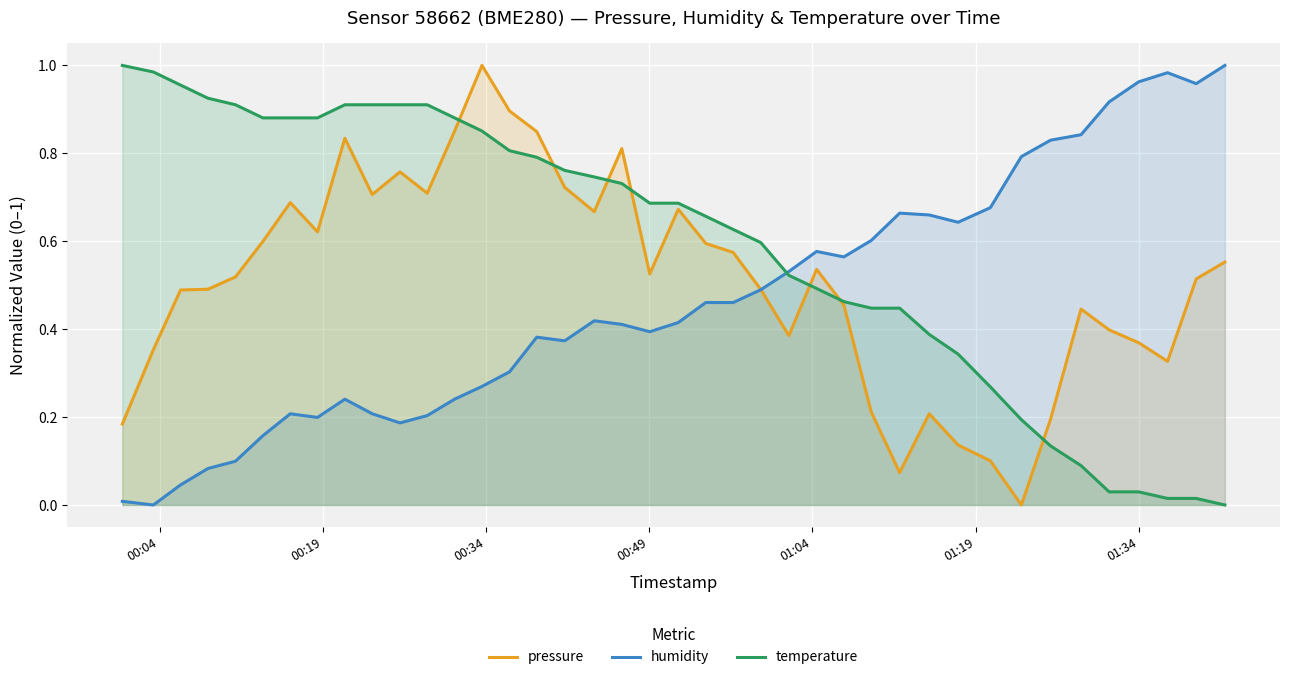

Which series has the largest total across all categories?

temperature